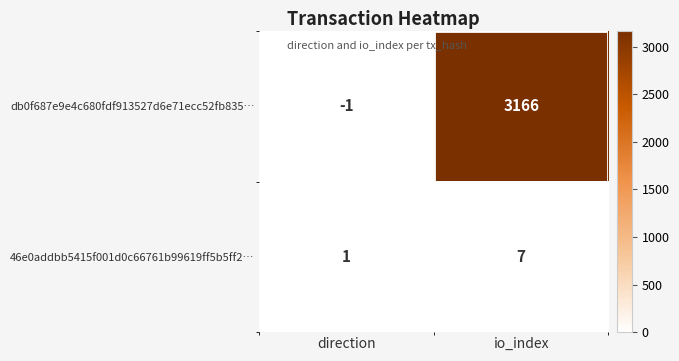

Which series changed the most between direction and io_index?

db0f687e9e4c680fdf913527d6e71ecc52fb835…